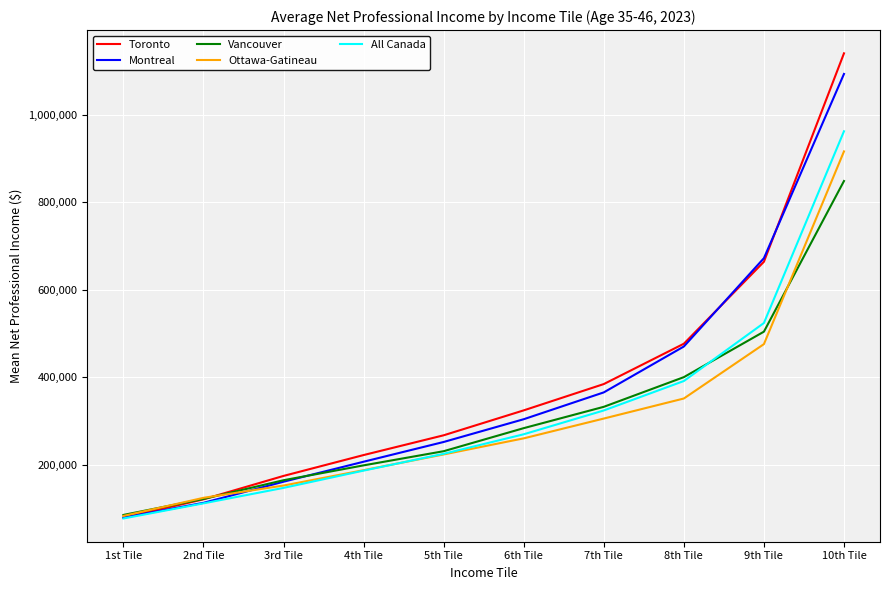

What is the spread (max minus min) of values at 5th Tile?

43780